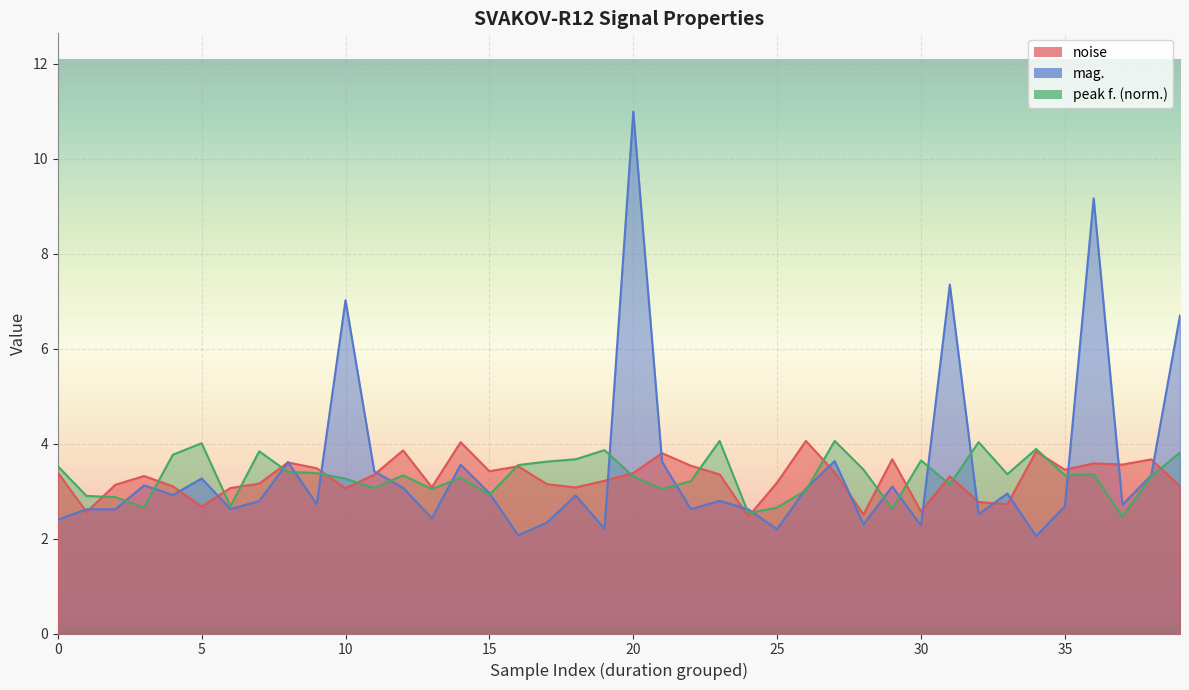

Which series has the largest total across all categories?

mag.